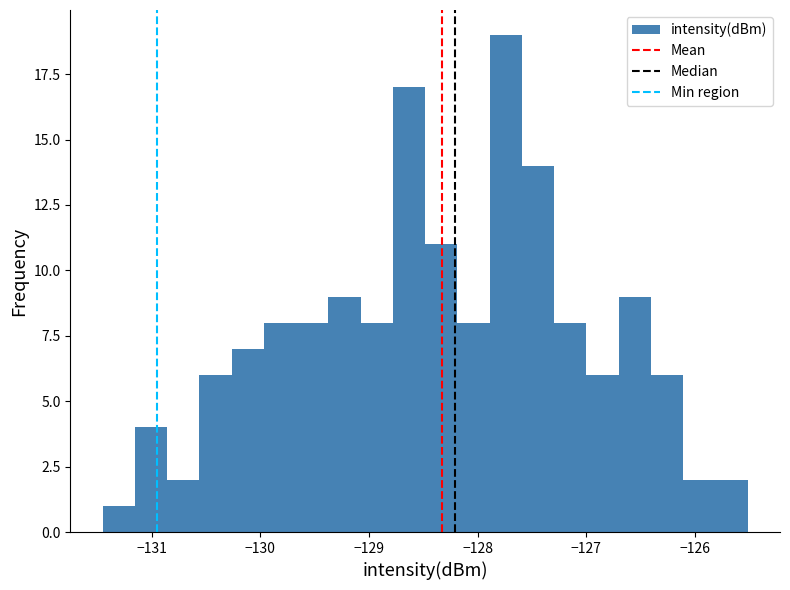

Read against the x-axis, roughly where is the centre of the tallest bar?

-127.7